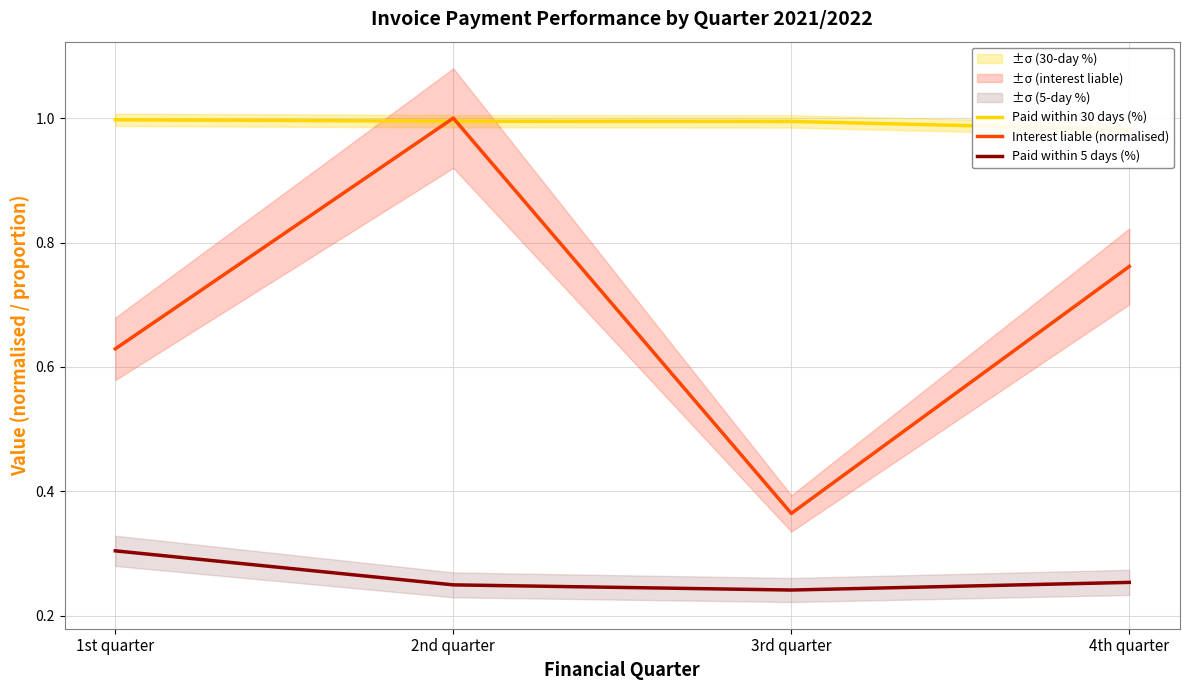

Reading left to right, list all the values displayed in this chart.

Paid within 30 days (%): 1st quarter=1.0	2nd quarter=1.0	3rd quarter=1.0	4th quarter=1.0
Interest liable (normalised): 1st quarter=0.6	2nd quarter=1.0	3rd quarter=0.4	4th quarter=0.8
Paid within 5 days (%): 1st quarter=0.3	2nd quarter=0.2	3rd quarter=0.2	4th quarter=0.3